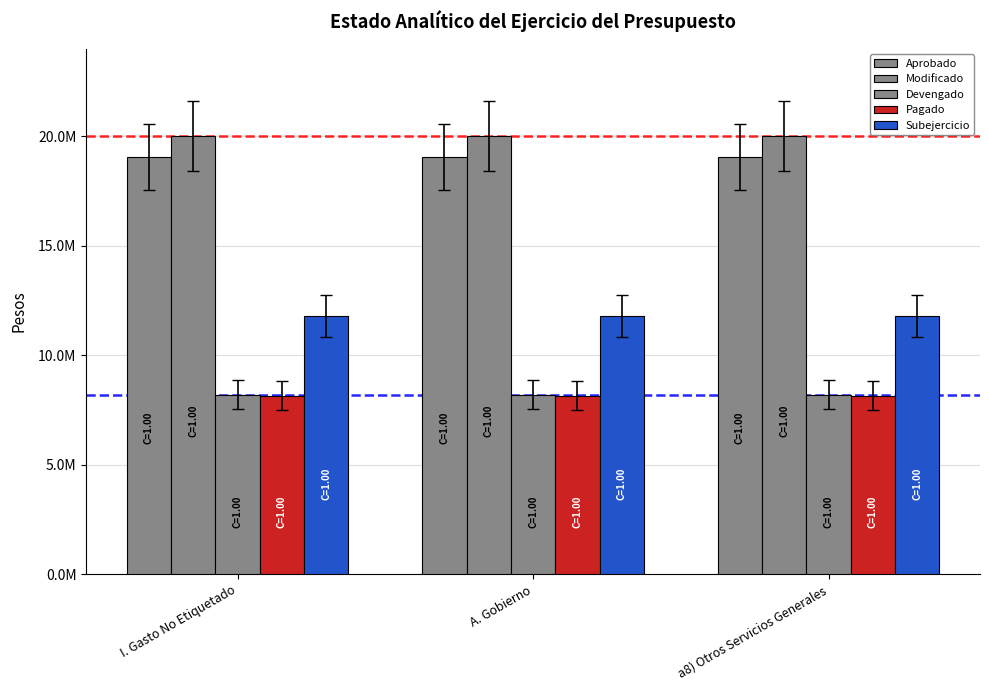

Are the bars horizontal?

No